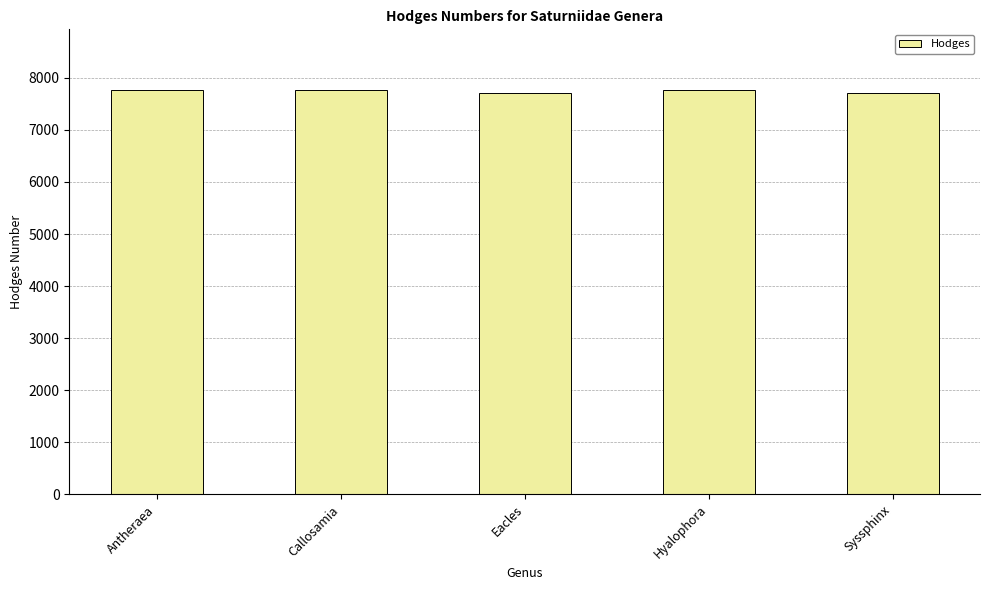

Where is the data nearest to the value 7735?

Antheraea